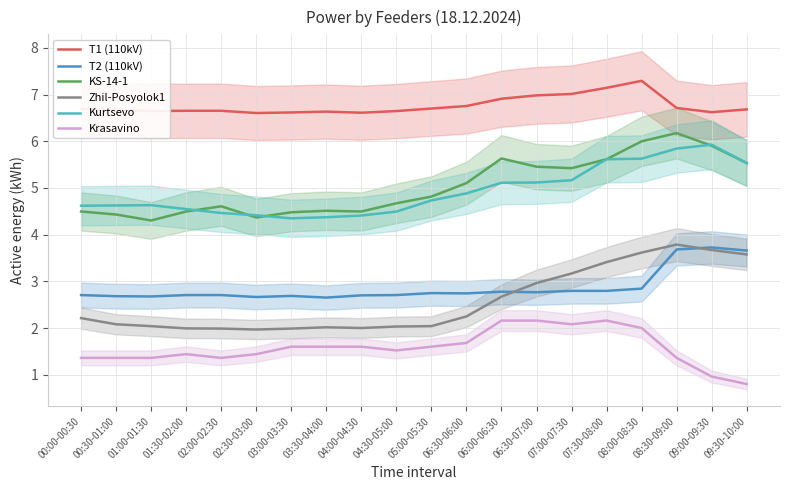

Which series has the largest total across all categories?

T1 (110kV)